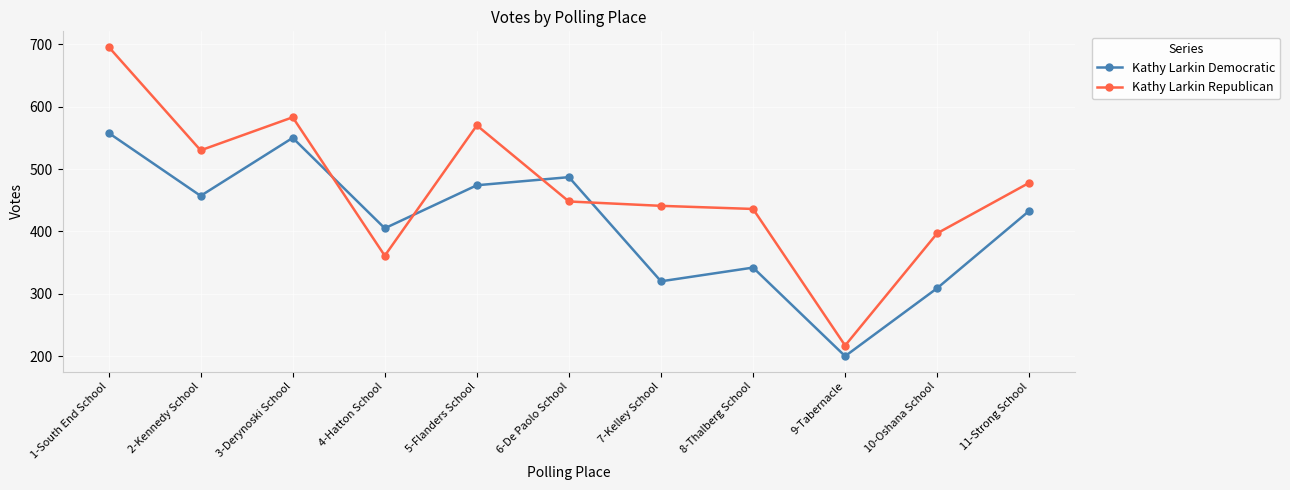

How many times do Kathy Larkin Democratic and Kathy Larkin Republican cross each other?

4